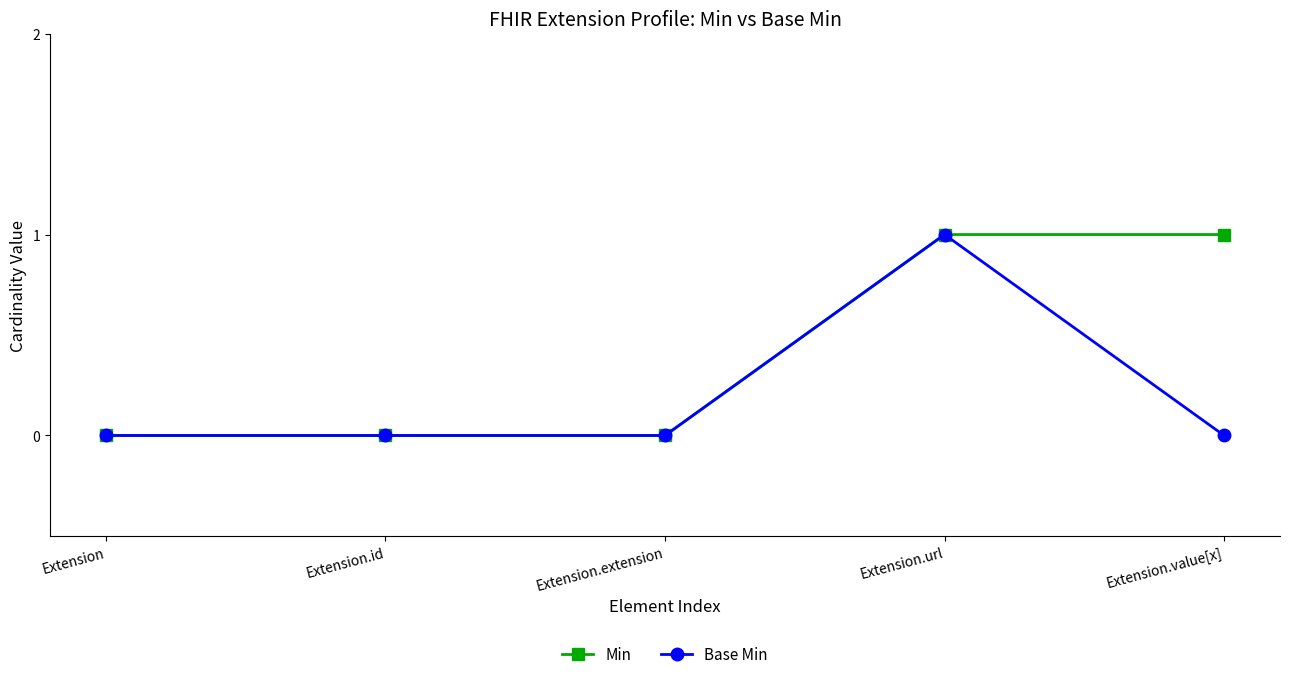

Is the value of Base Min at Extension greater than the value of Min at Extension.value[x]?

No